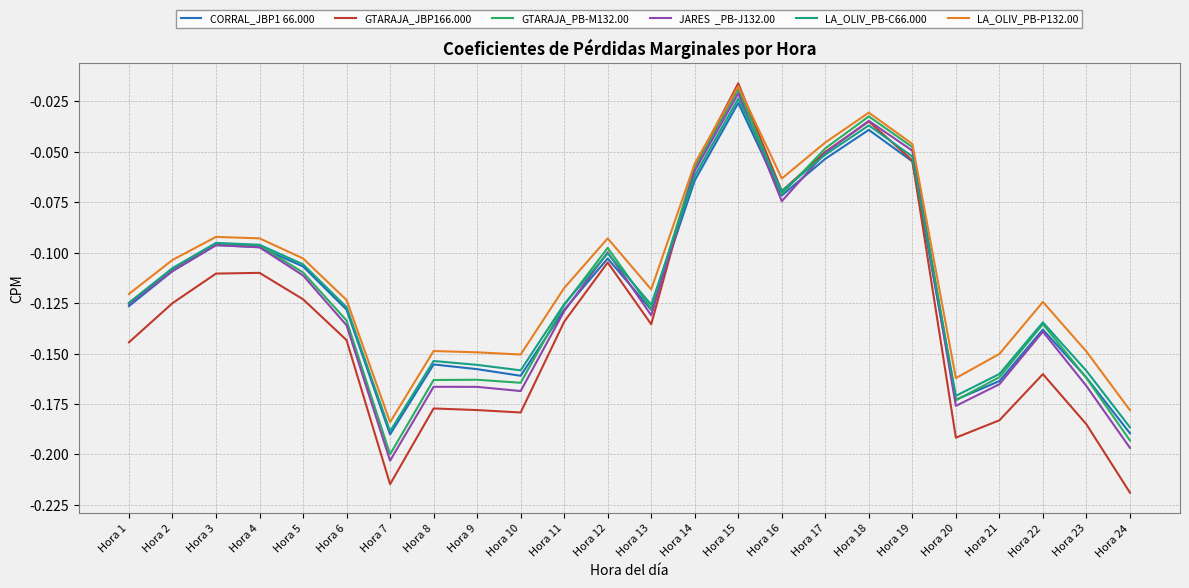

At which category is the sum across all series the highest?

Hora 15